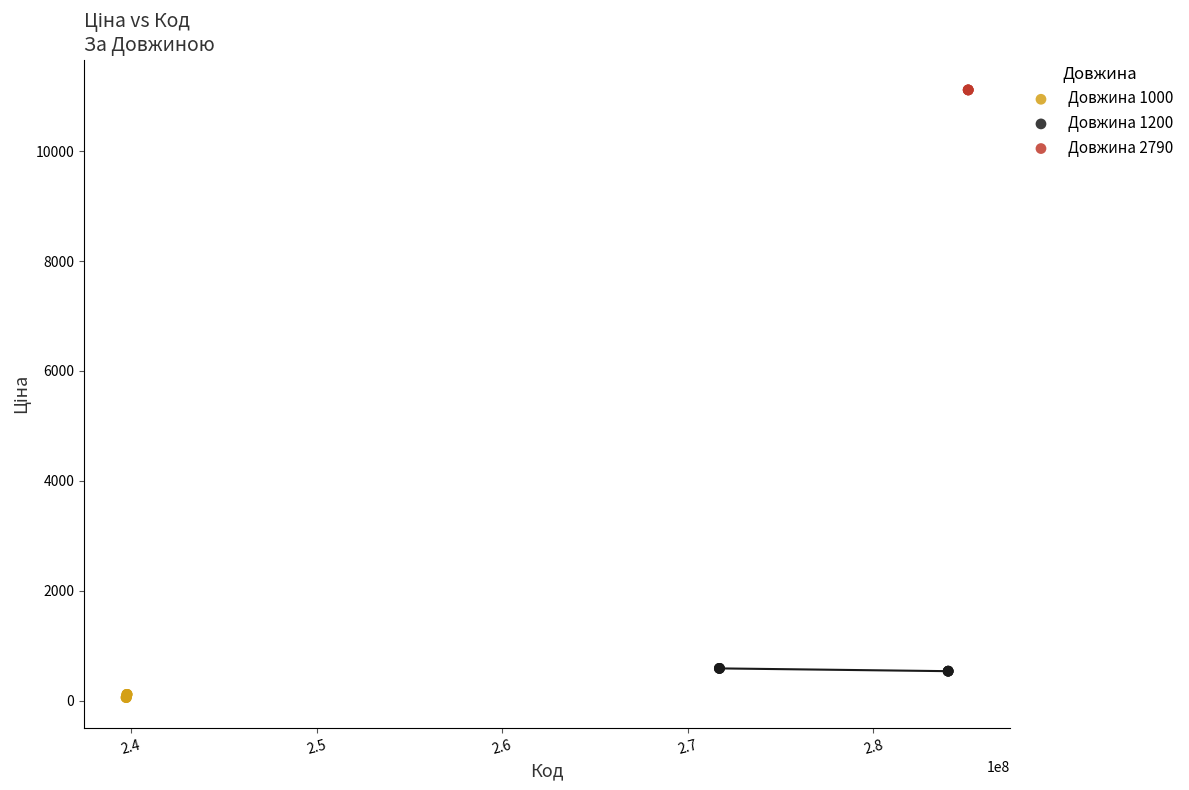

Which series reaches the maximum Y coordinate?

Довжина 2790